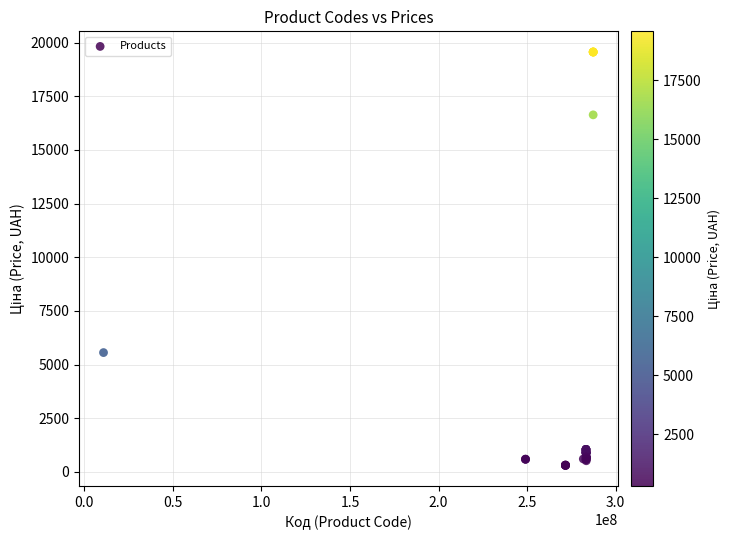

What Y value in the scatter plot is closest to 9934?

5560.3